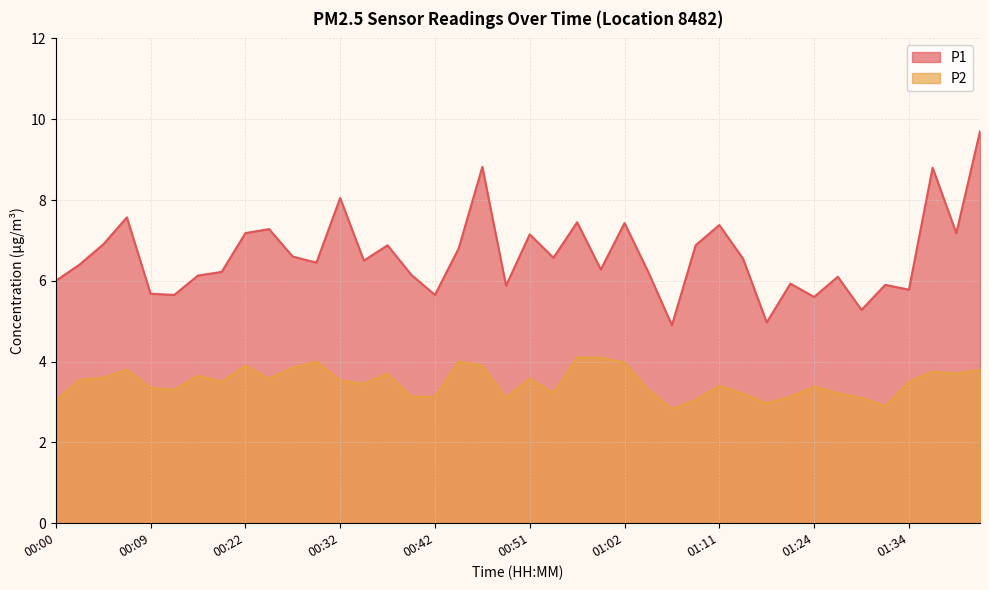

Is it true that P2 equals 4.8 at 00:20?

False